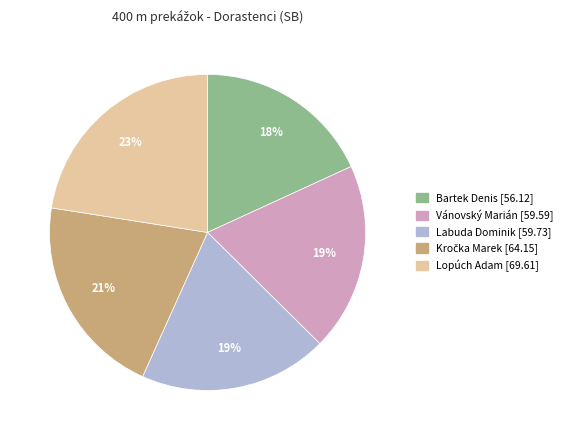

Combined, do Labuda Dominik and Bartek Denis account for over 50%?

No